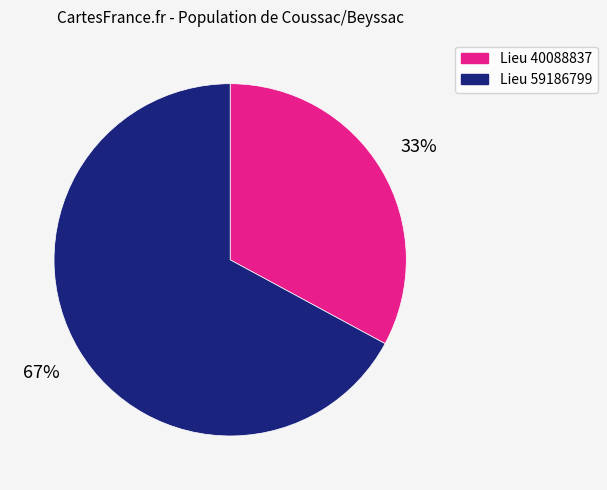

True or false: Lieu 40088837 accounts for 44% of the total.

False